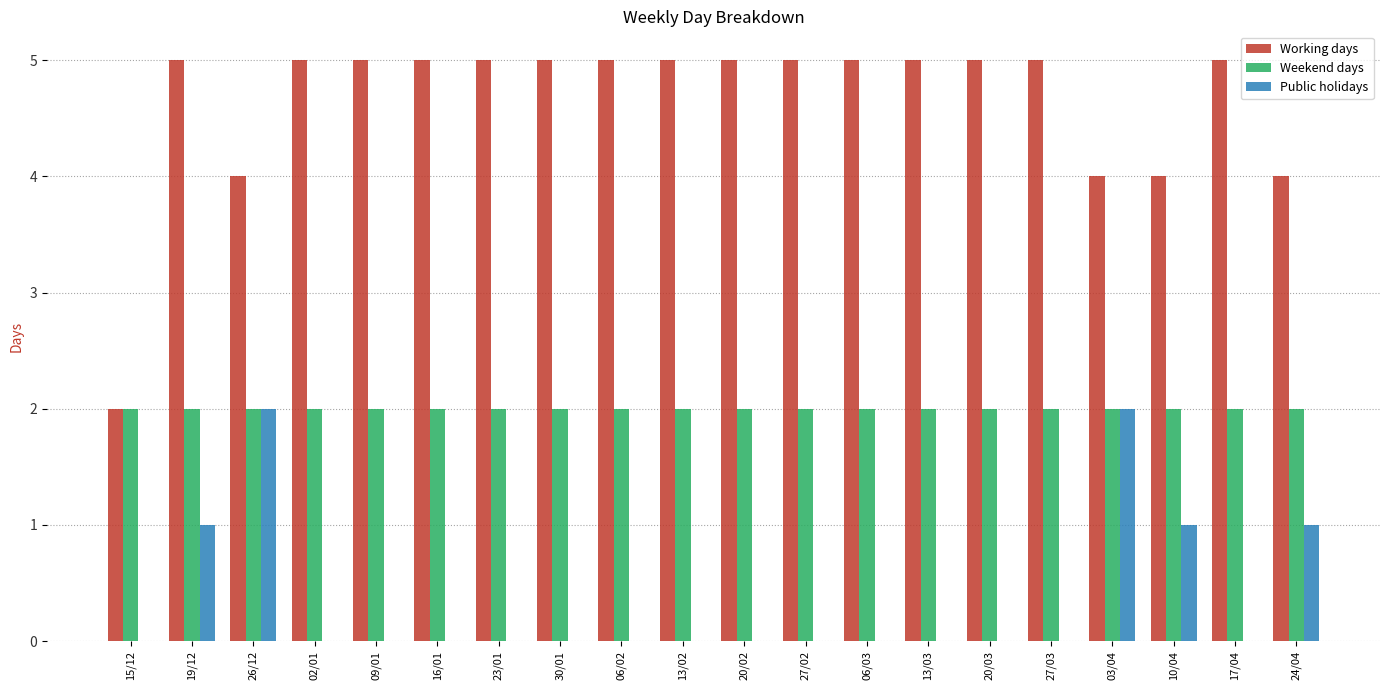

True or false: Working days has a value of 5 at 13/03.

True